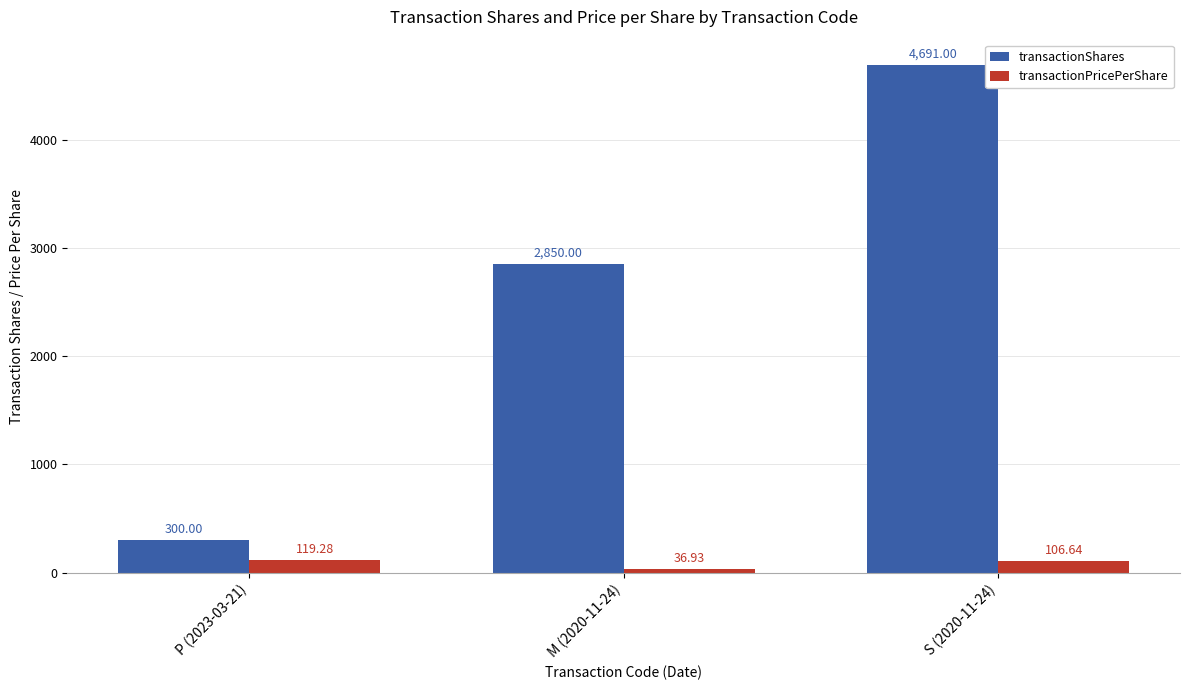

Which series has the widest spread of values?

transactionShares